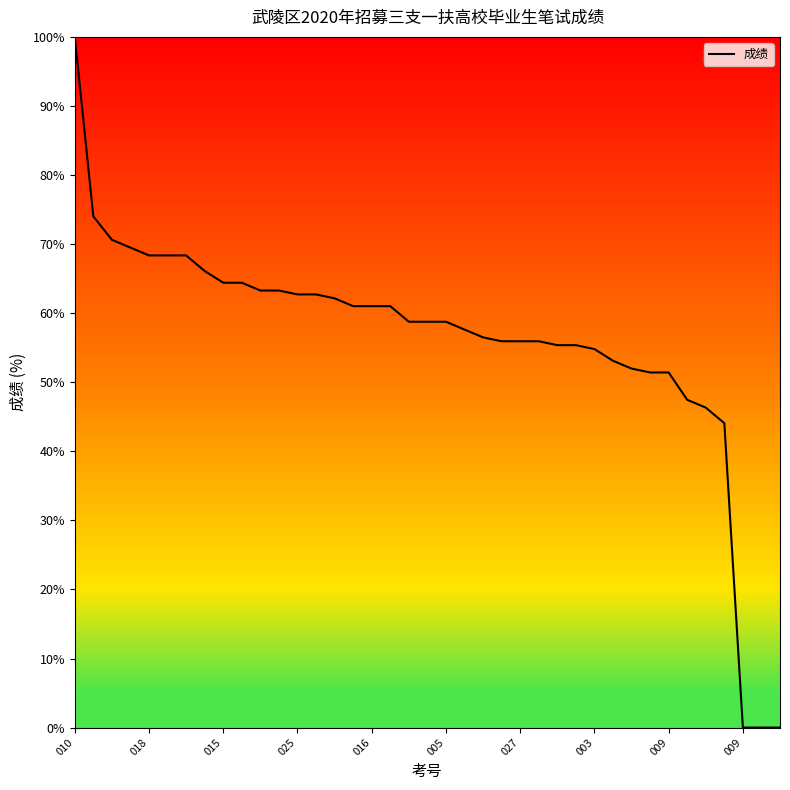

What is the maximum value shown in the chart?

100.0